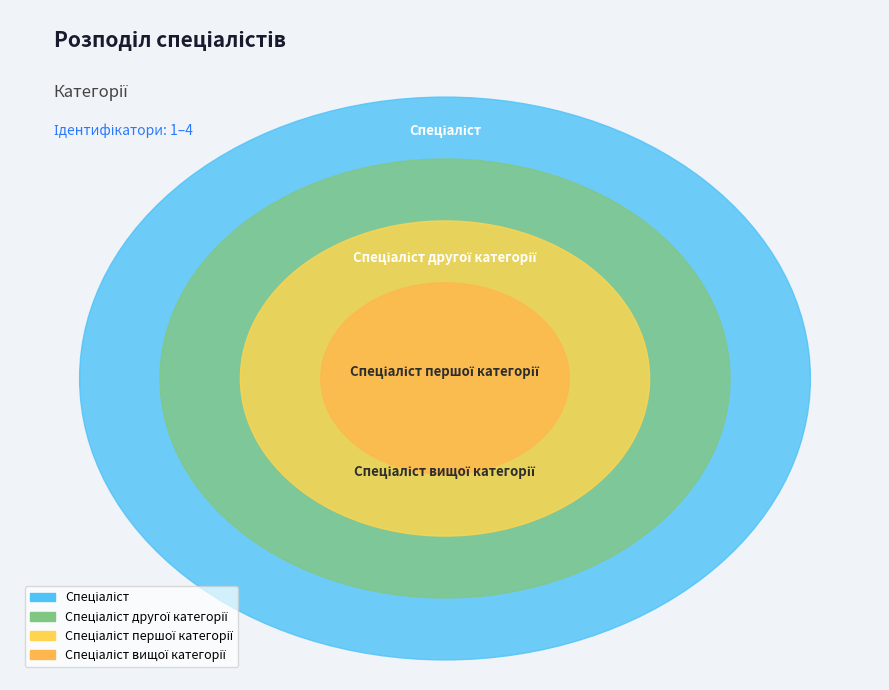

Is Спеціаліст другої категорії the majority of the pie?

No